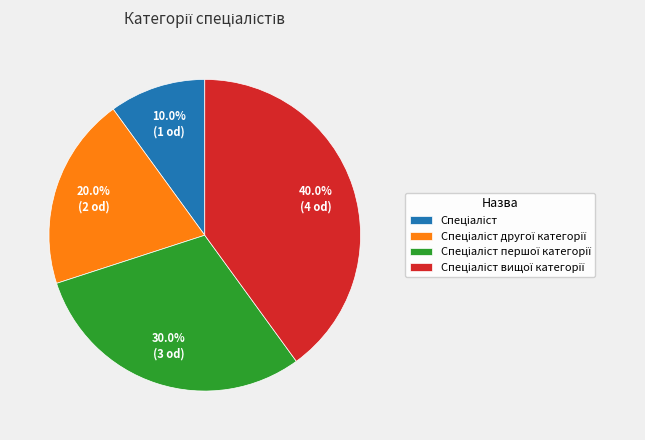

How many slices are in this pie chart?

4